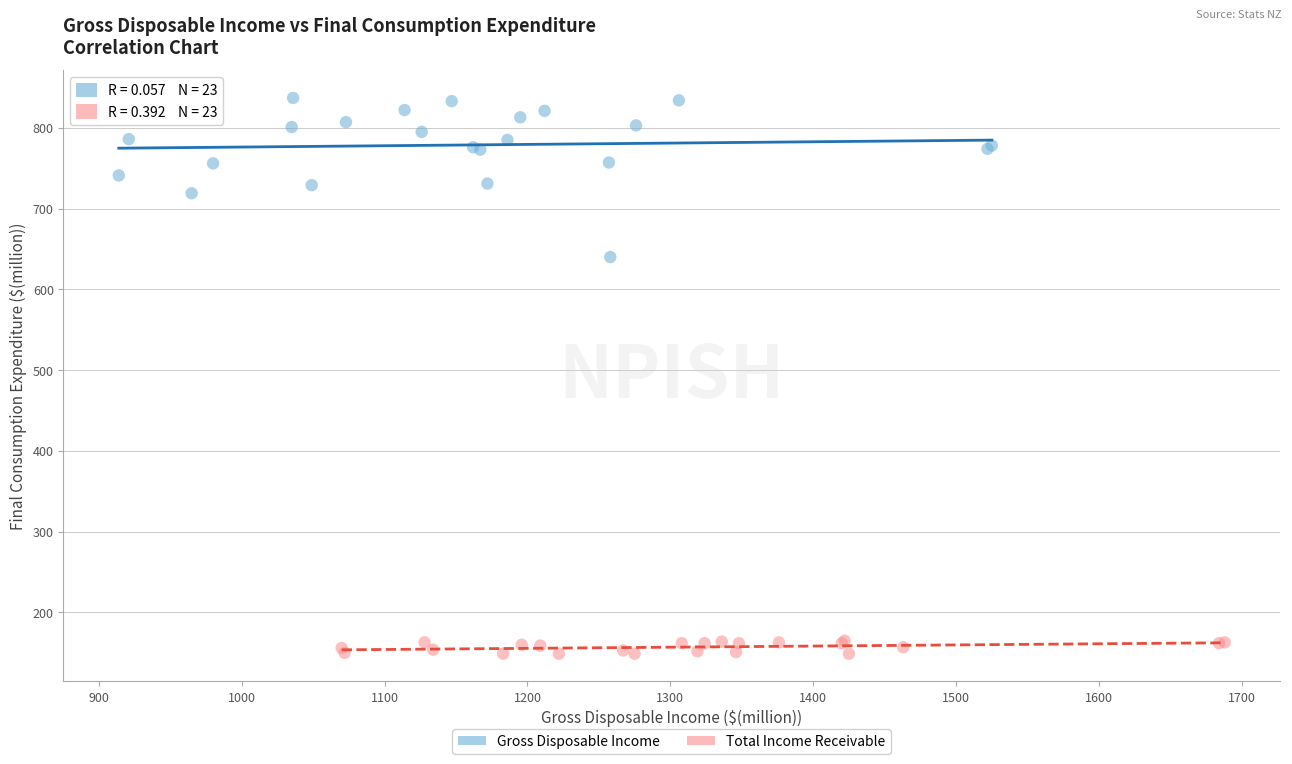

Which series reaches the minimum Y coordinate?

Total Income Receivable